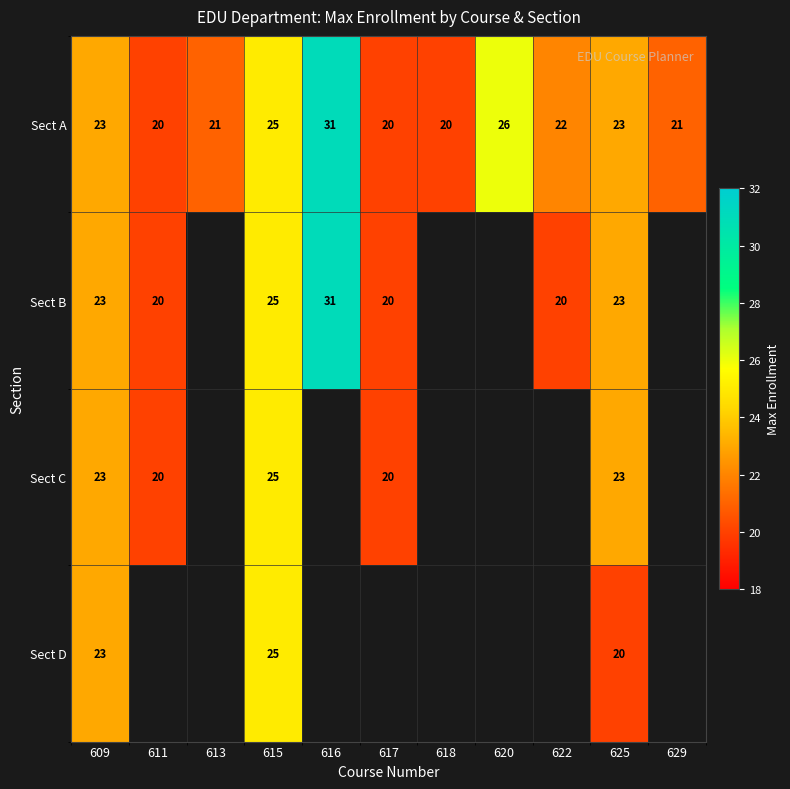

At how many categories does at least one series exceed 22?

5